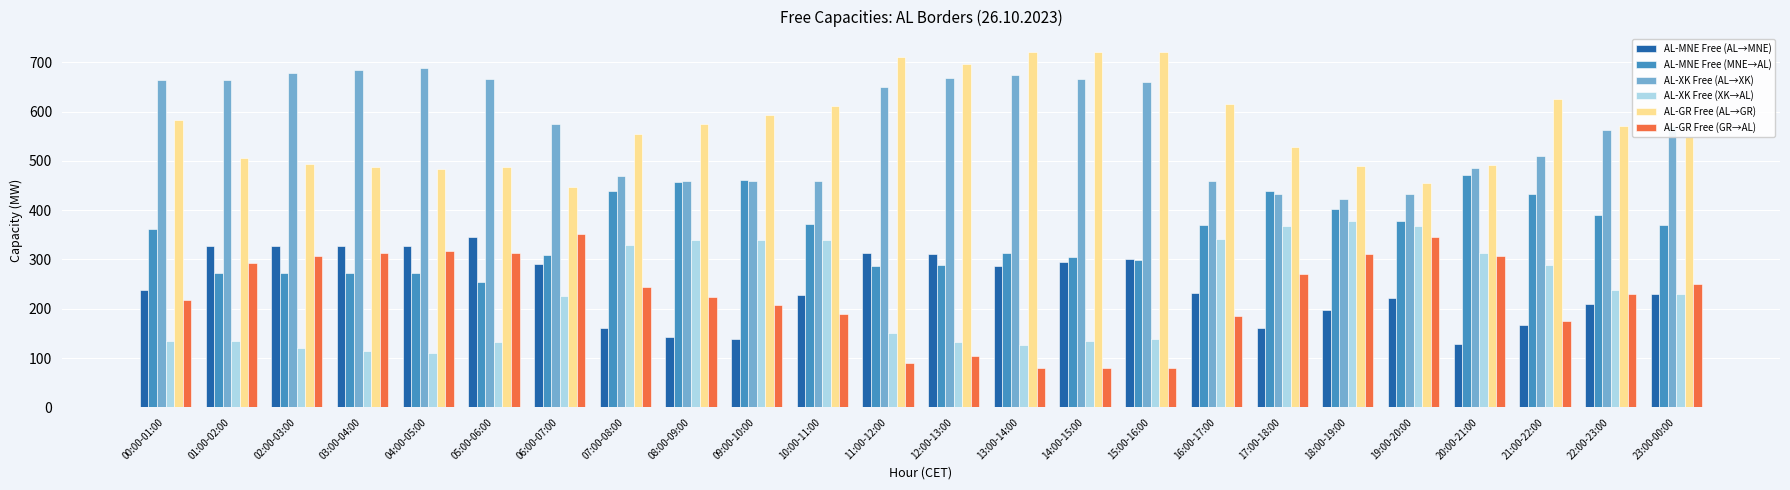

What is the total value across all series at 21:00-22:00?

2200